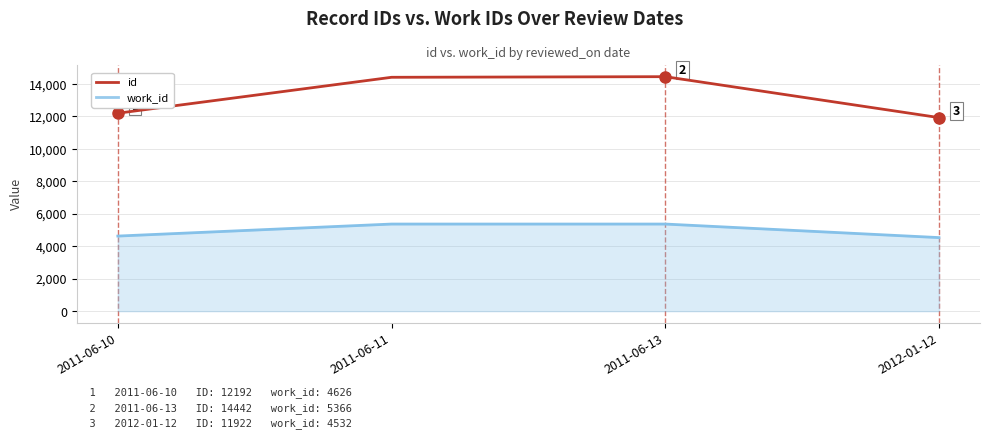

True or false: work_id and id cross at least once.

False